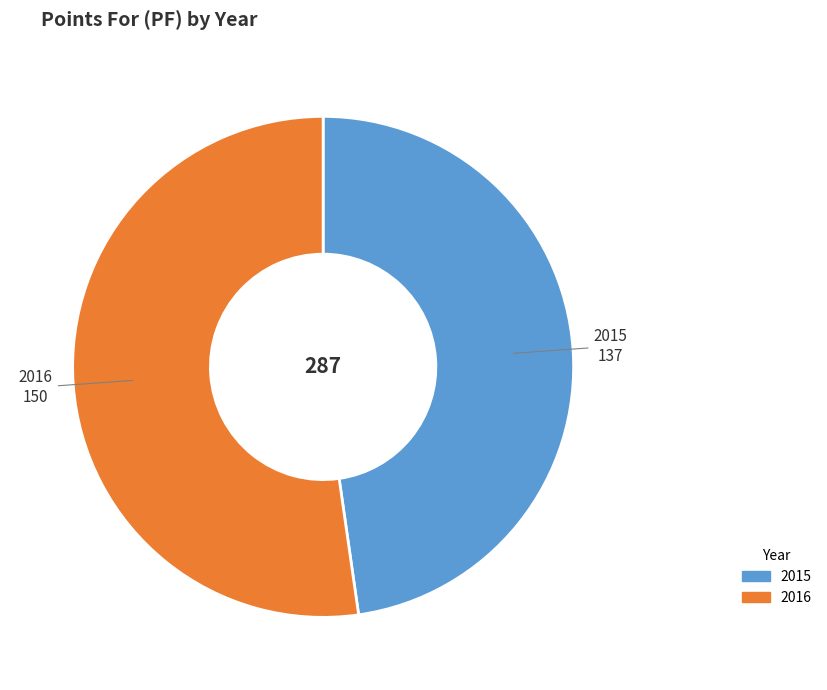

Is it true that 2016 is 52% of the pie?

True